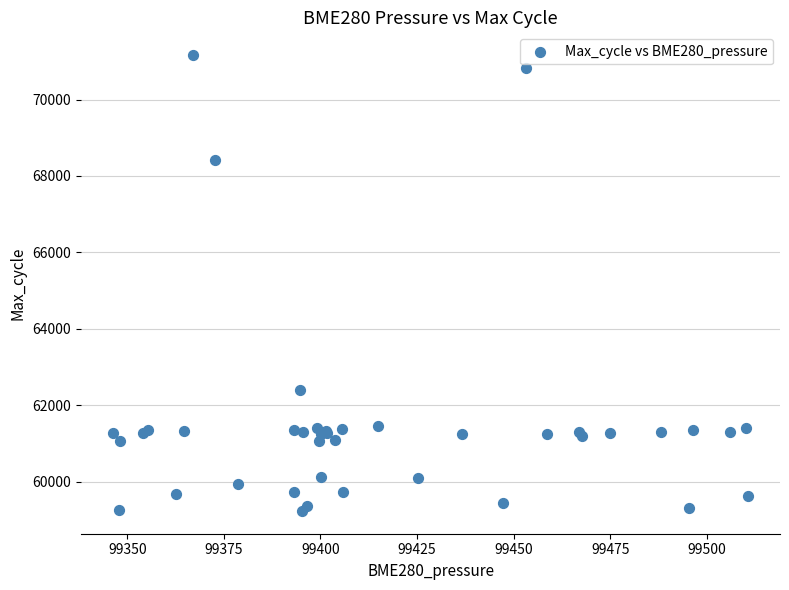

What Y value in the scatter plot is closest to 65199?

62390